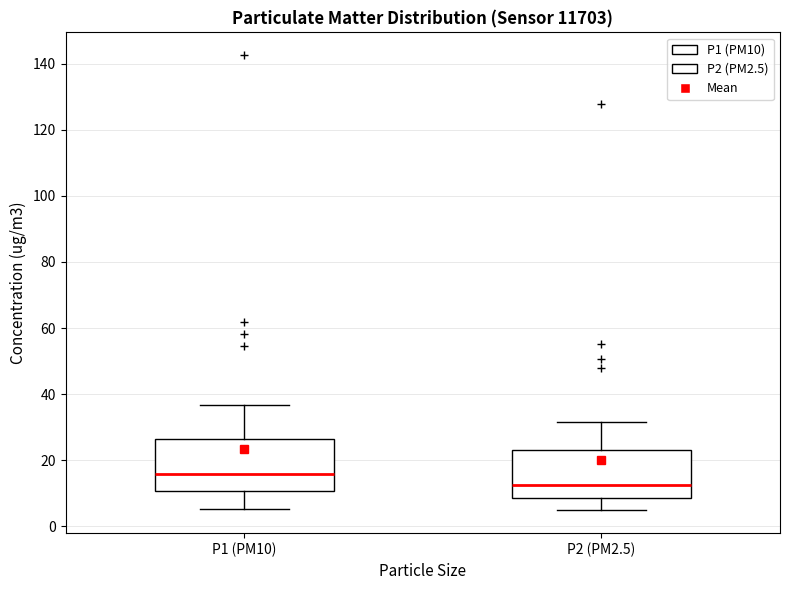

Reading left to right, transcribe this box plot: for each box, give where its median line is, the range the box spans, and where its two whiskers end, as read against the y-axis. The values are not printed on the chart, so give them approximately, as read against the axis.

P1 (PM10): median 16, box 10 to 26, whiskers 6 to 36
P2 (PM2.5): median 12, box 8 to 24, whiskers 4 to 32